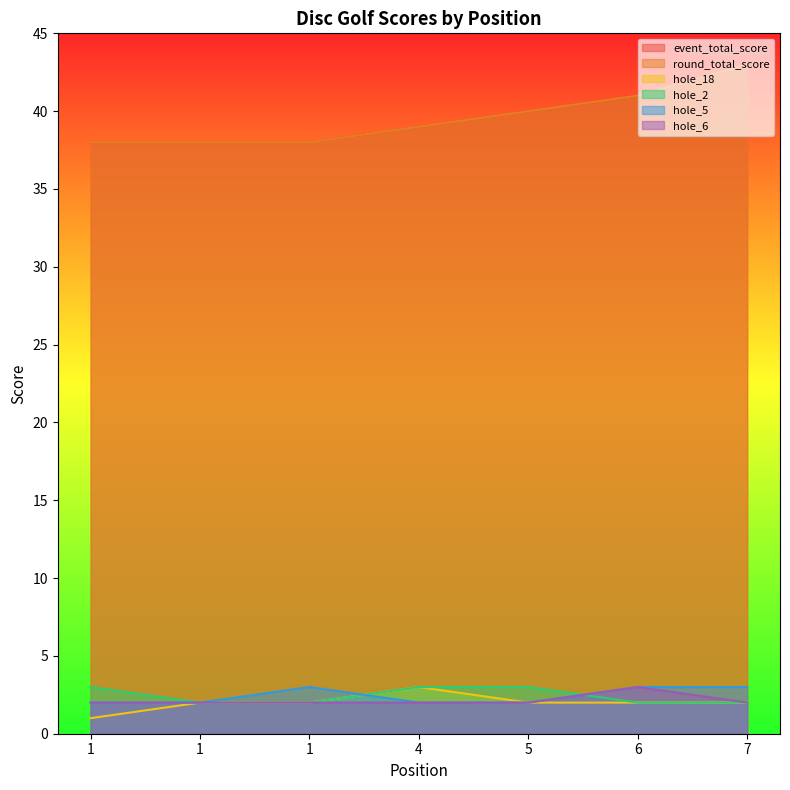

Reading right to left, list all the values displayed in this chart.

event_total_score: 43	41	40	39	38	38	38
round_total_score: 43	41	40	39	38	38	38
hole_18: 2	2	2	3	2	2	1
hole_2: 2	2	3	3	2	2	3
hole_5: 3	3	2	2	3	2	2
hole_6: 2	3	2	2	2	2	2